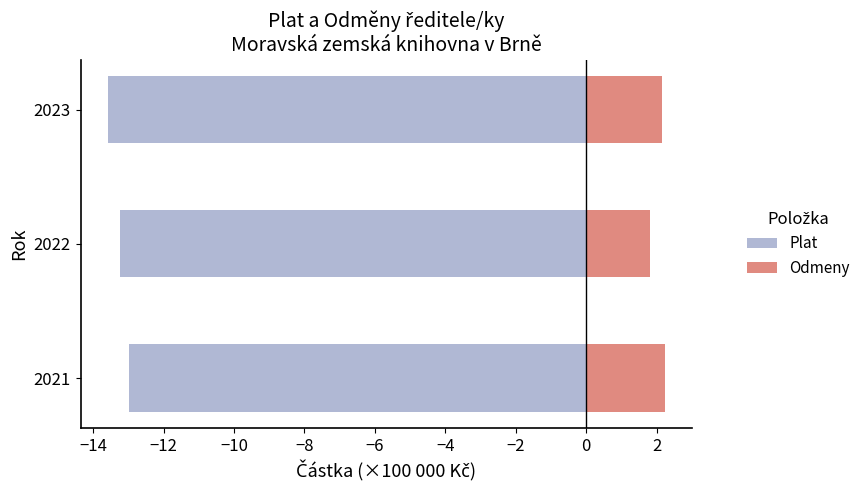

Reading left to right, extract all data points from this chart.

Plat: -13.0	-13.2	-13.6
Odmeny: 2.2	1.8	2.1